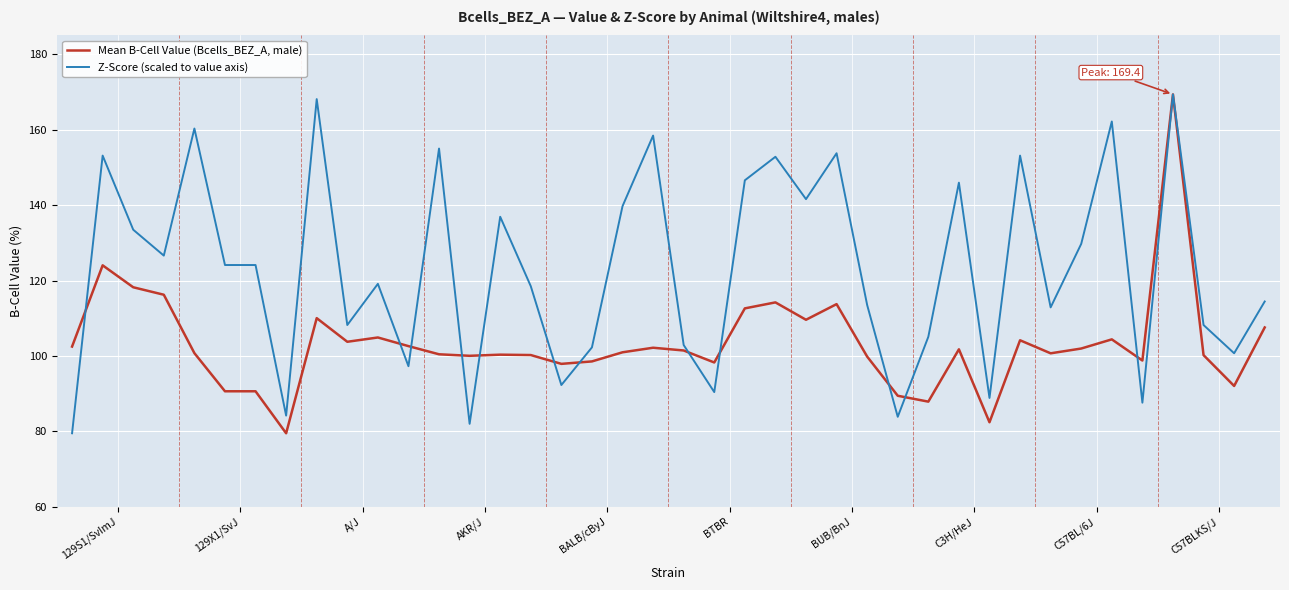

List the series in order of their overall mean, highest first.

Z-Score (scaled to value axis), Mean B-Cell Value (Bcells_BEZ_A, male)